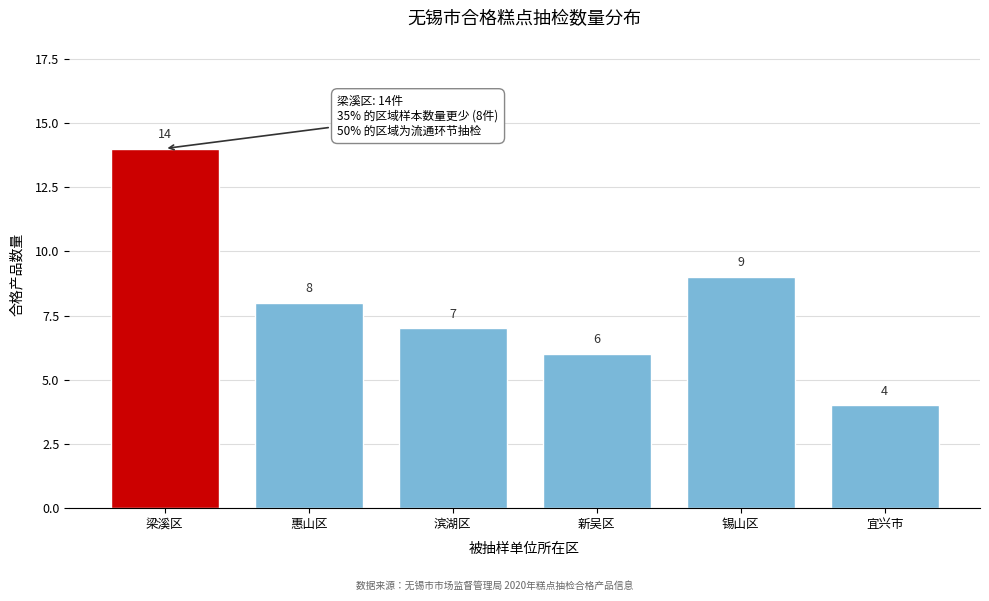

Reading left to right, transcribe all the data shown in this chart.

梁溪区=14	惠山区=8	滨湖区=7	新吴区=6	锡山区=9	宜兴市=4